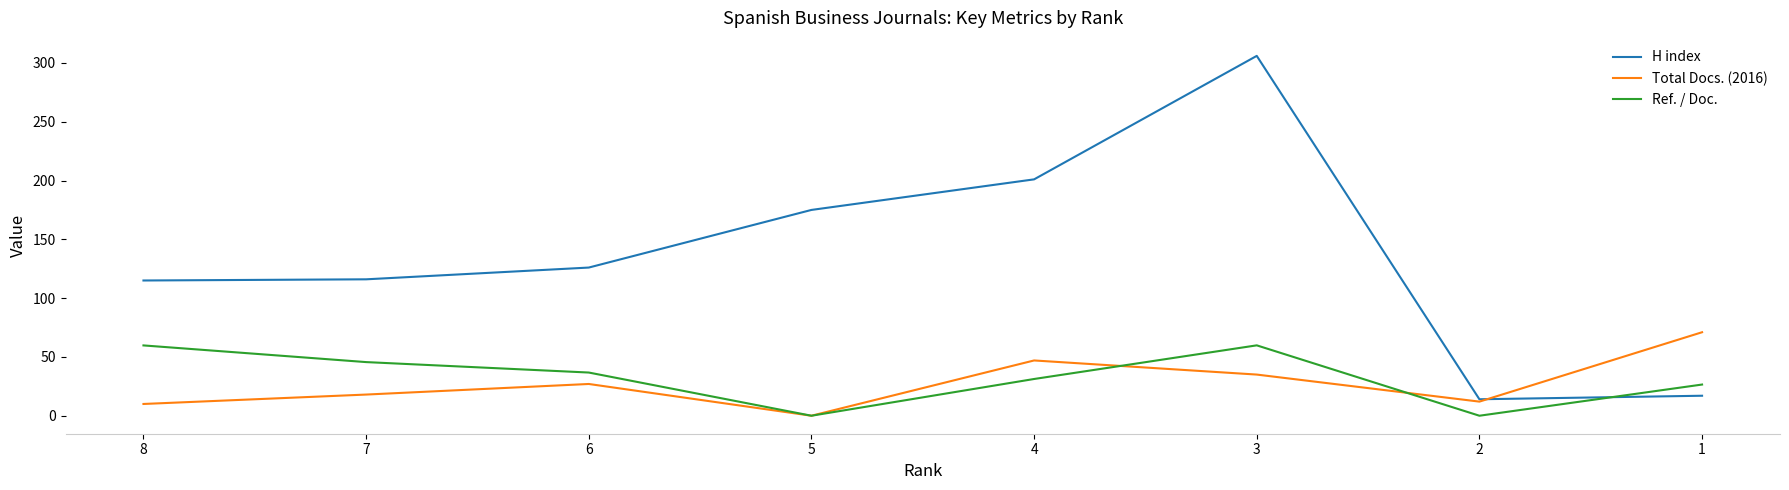

True or false: Ref. / Doc. has more than 1 interior local peaks.

False